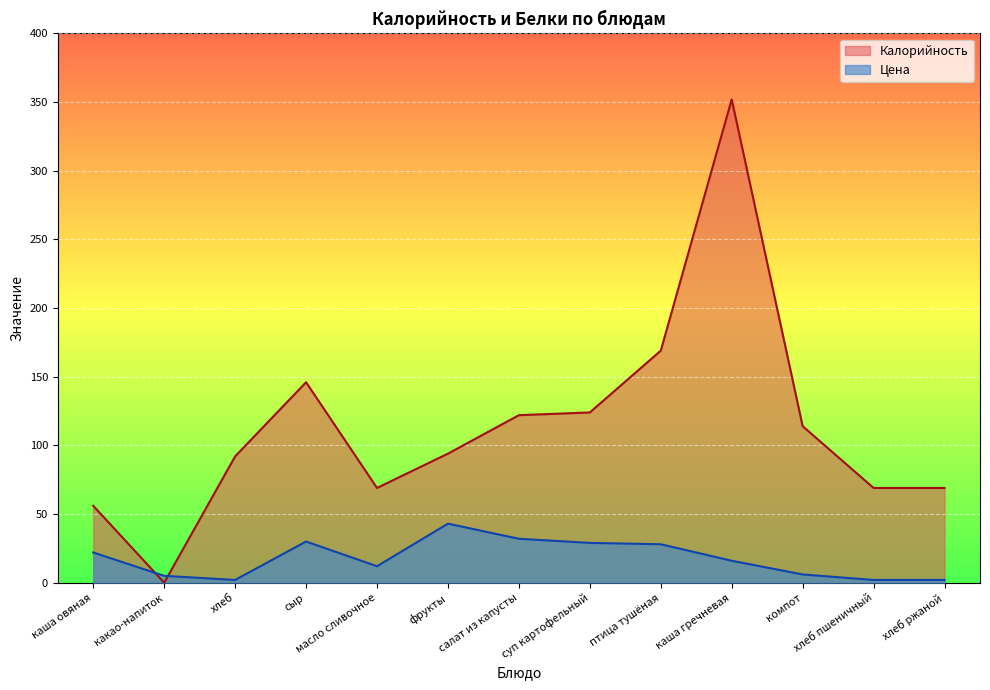

How many lines are shown in the chart?

2